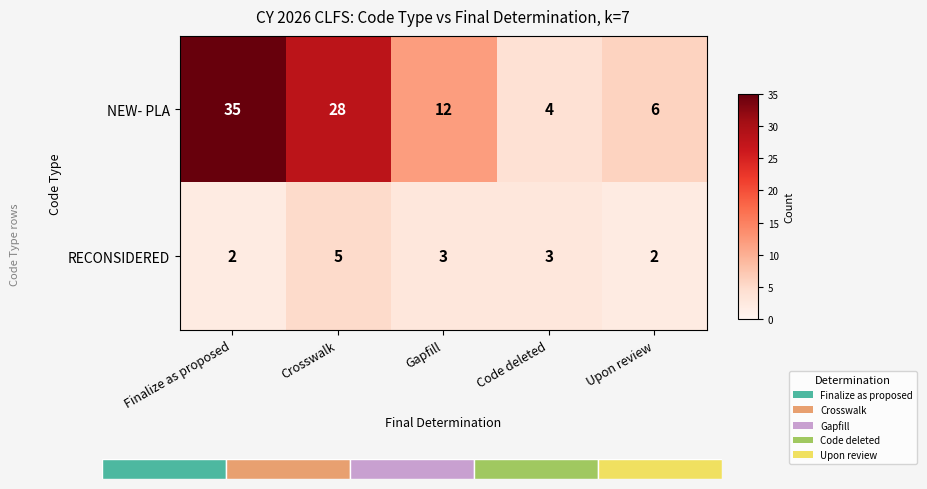

Is it true that NEW- PLA equals 8 at Gapfill?

False